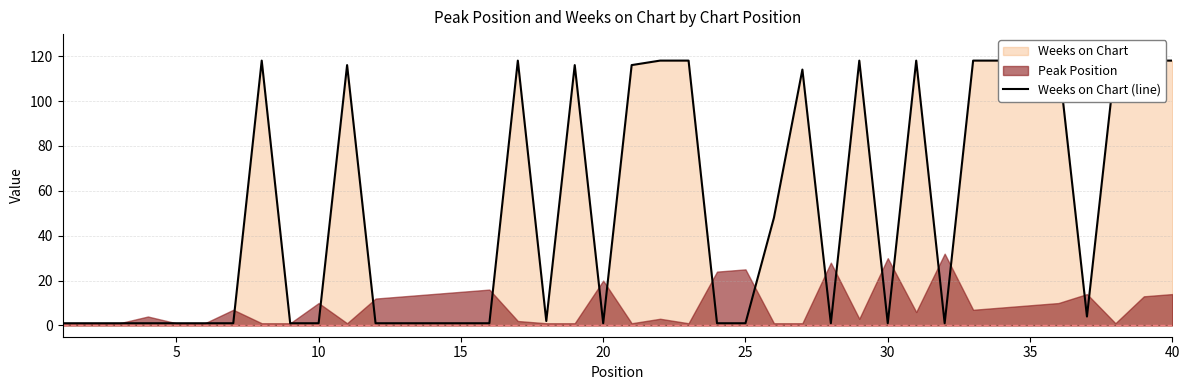

How many points are higher than both their immediate neighbors (excluding endpoints)?

7